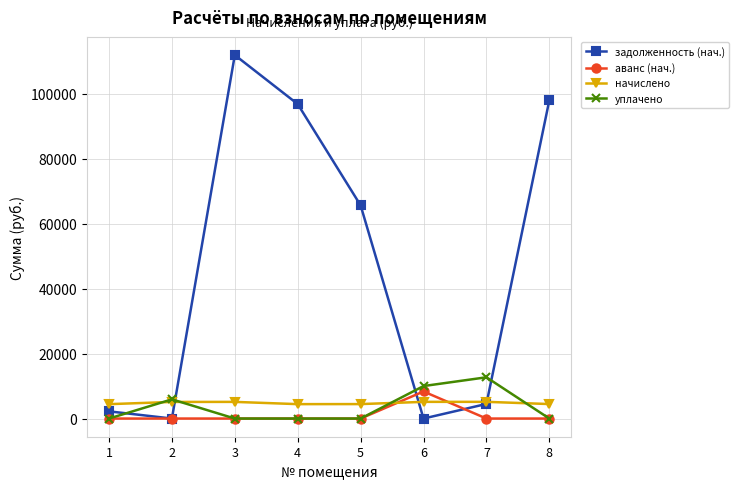

Where is the first local maximum for задолженность (нач.)?

3